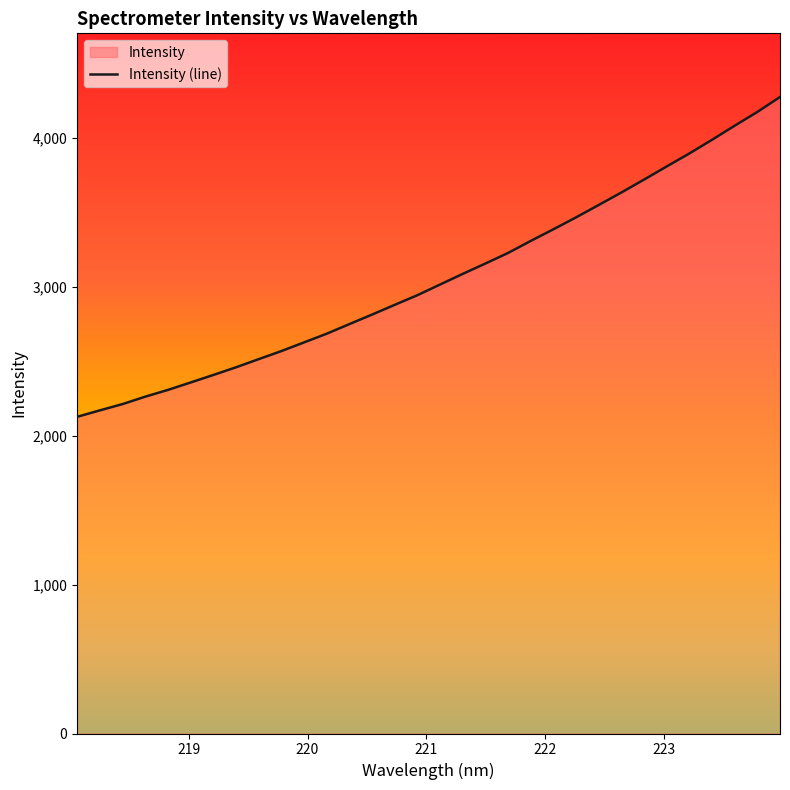

True or false: there are more than 1 points higher than both neighbors.

False